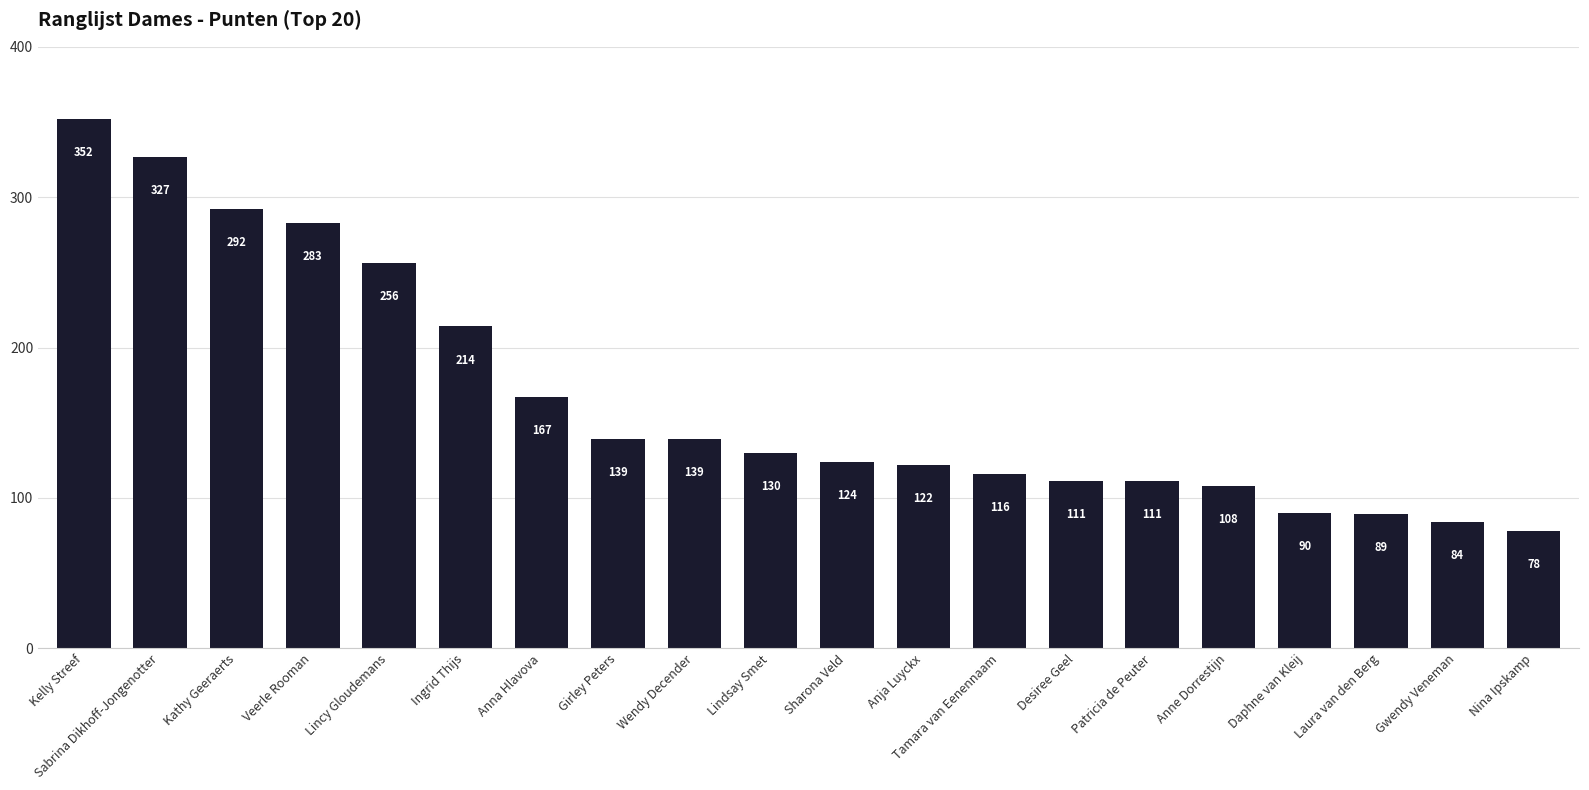

Count the number of data series in this chart.

1